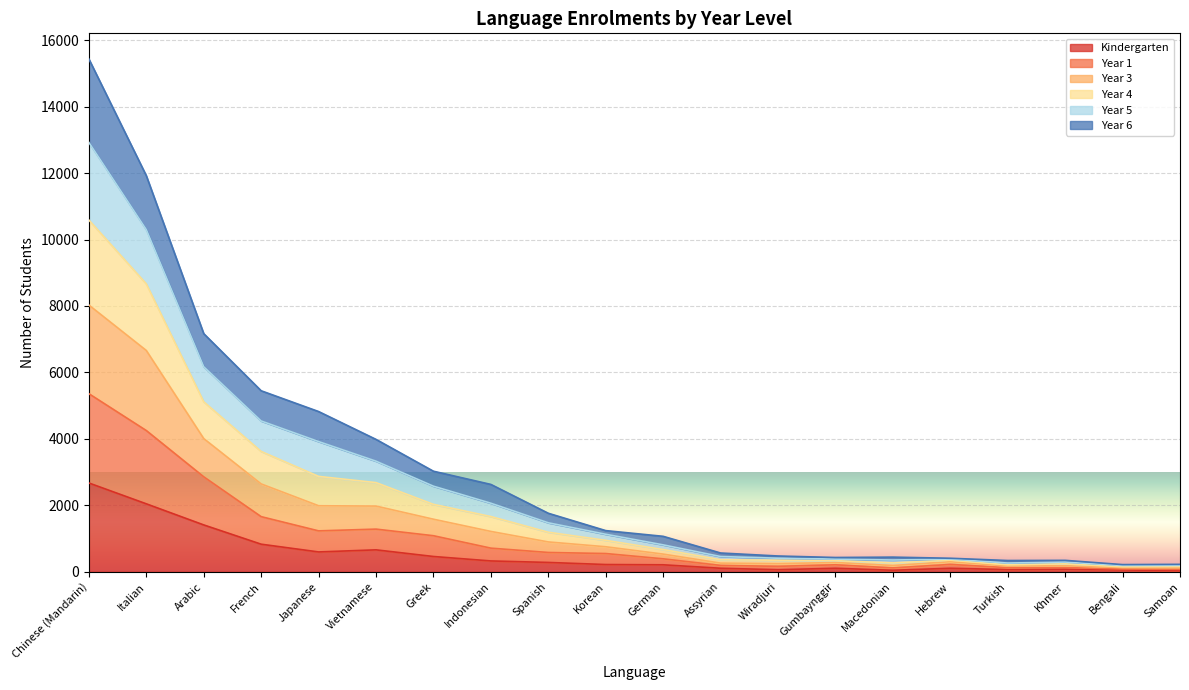

What is the maximum value for year_5?

12922